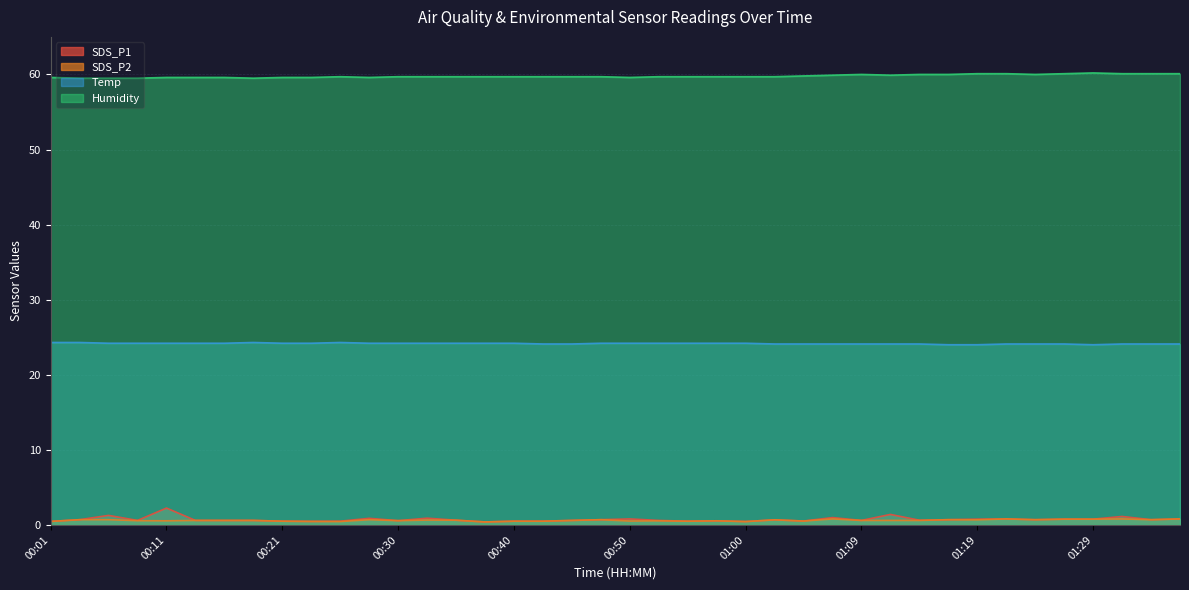

Which series has the widest spread of values?

SDS_P1